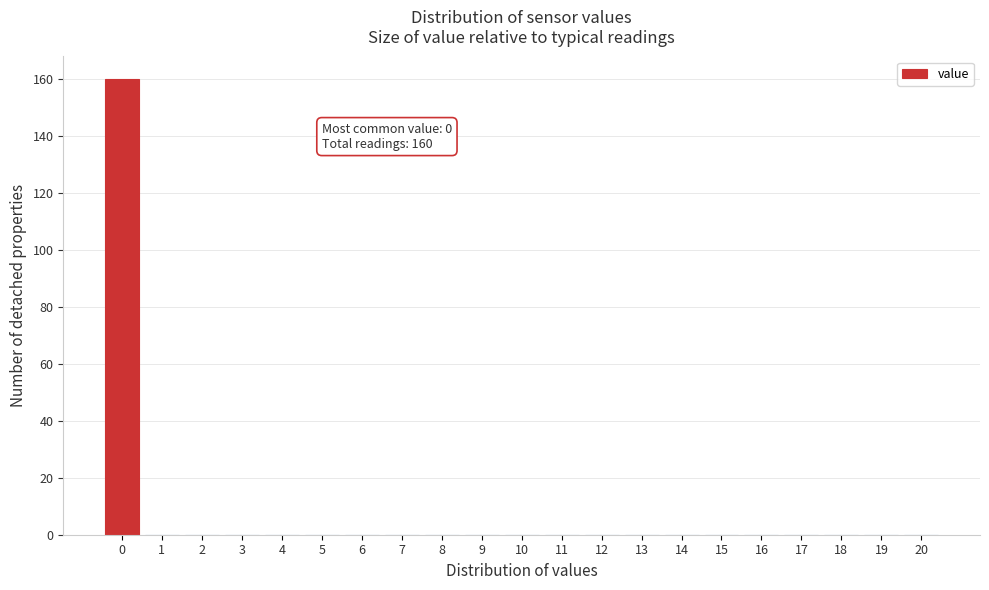

Over which range of the x-axis is the bar tallest?

-0.5 to 0.5